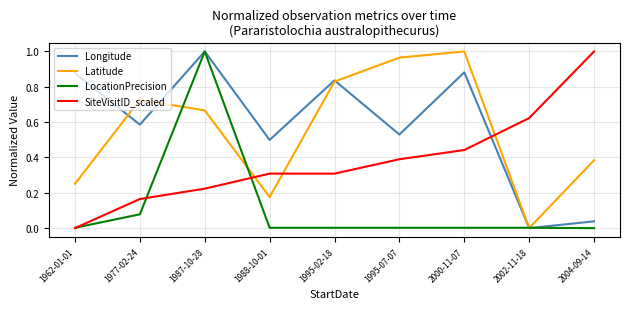

What is the total value across all series at 1995-02-18?

2.0